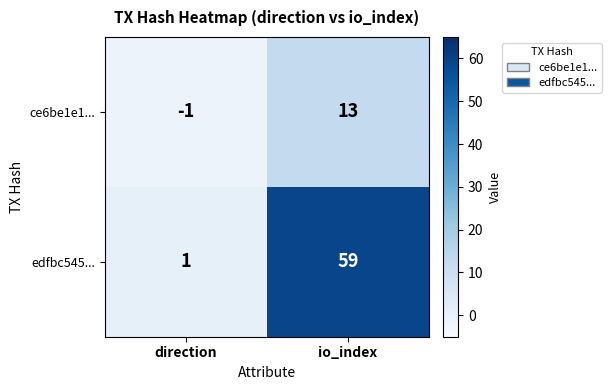

How many values in the edfbc545... series are below 59?

1